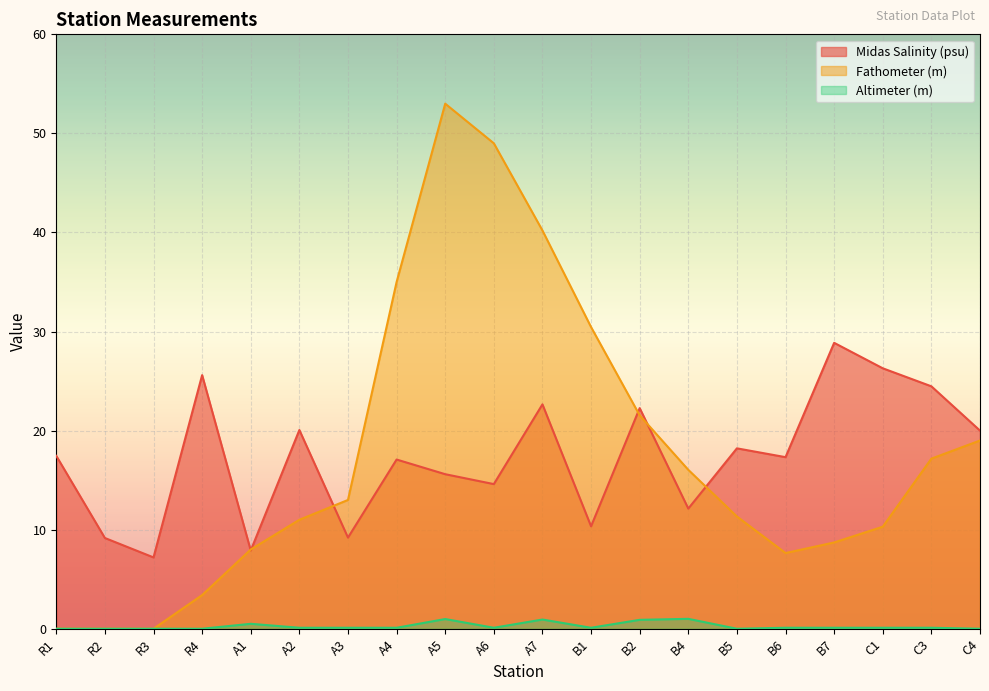

Read the Fathometer (m) value at A6.

49.0